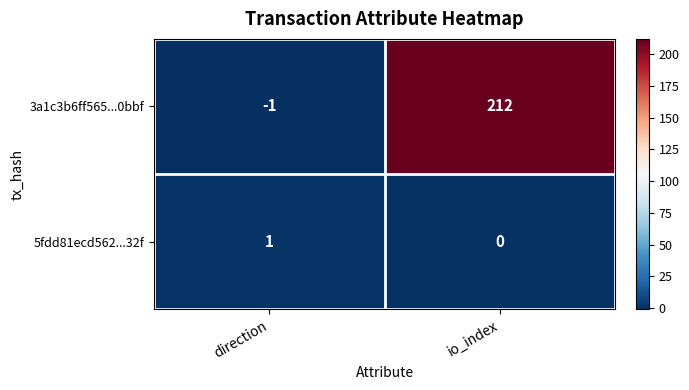

At which label is 3a1c3b6ff565...0bbf closest to 105?

direction